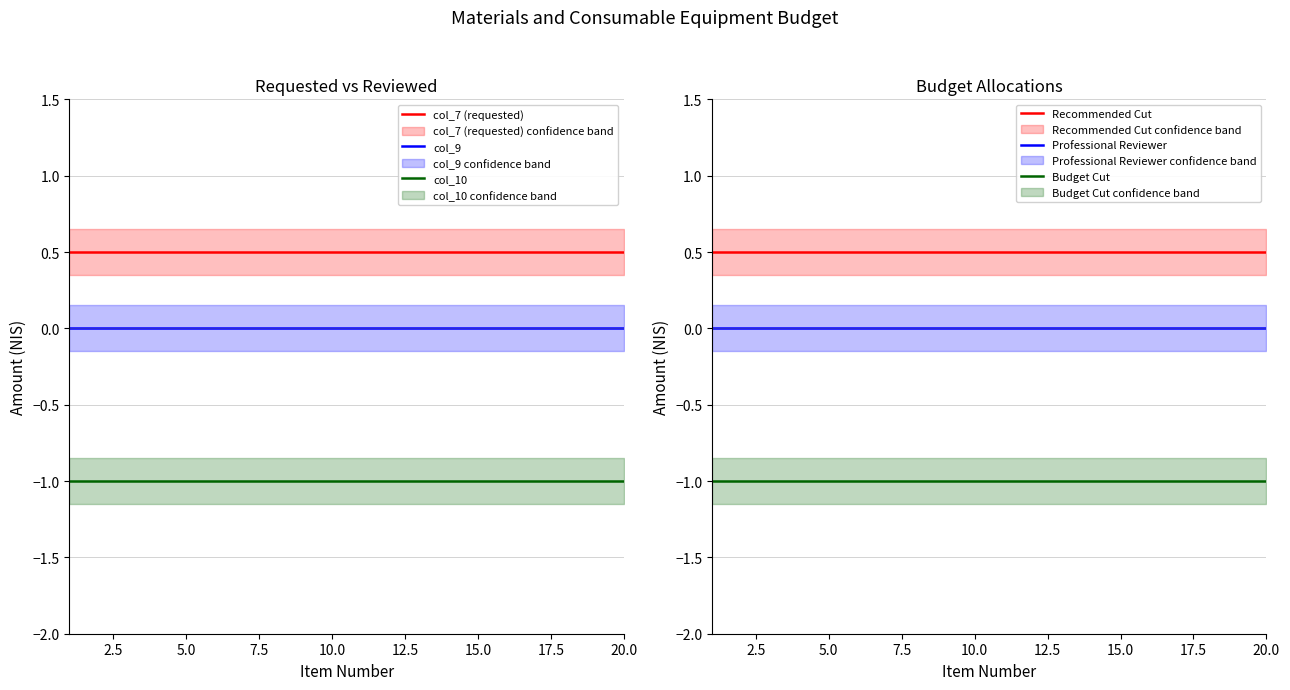

What is the minimum value for col_10?

-1.0